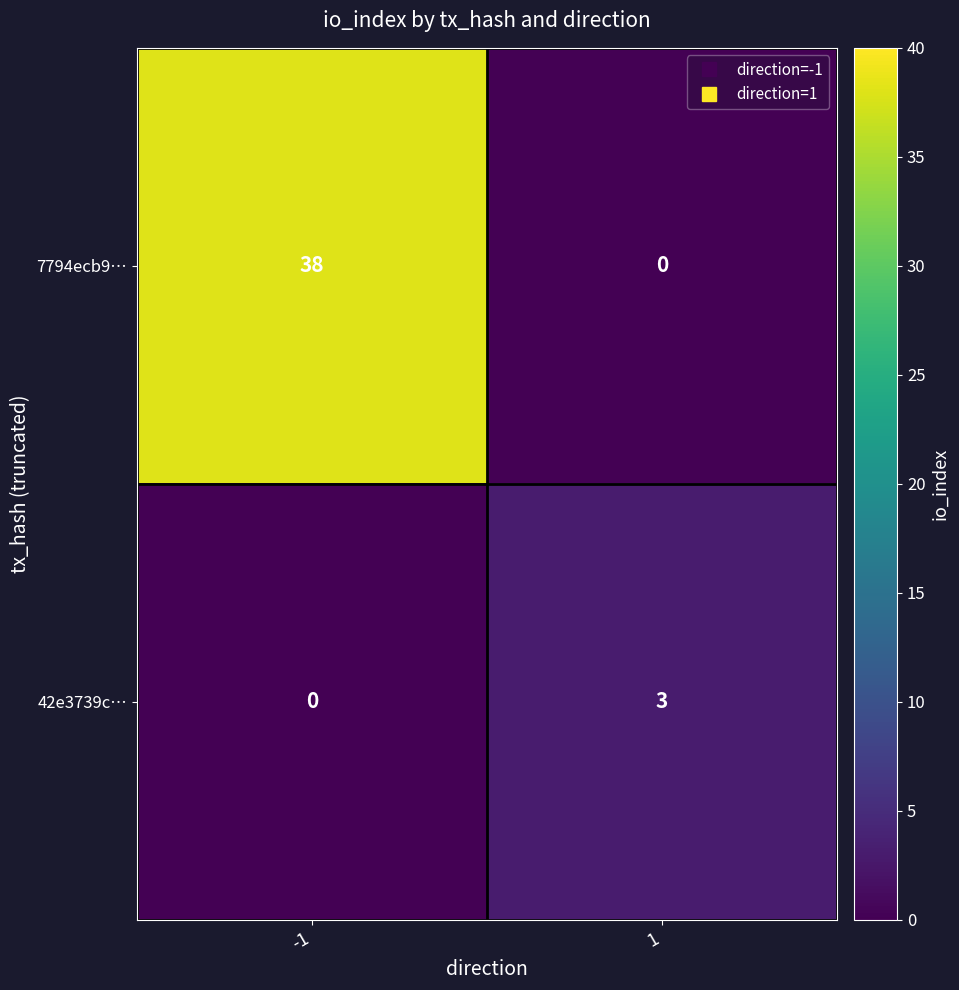

Reading right to left, what are all the values shown in this chart?

7794ecb9…: 0	38
42e3739c…: 3	0